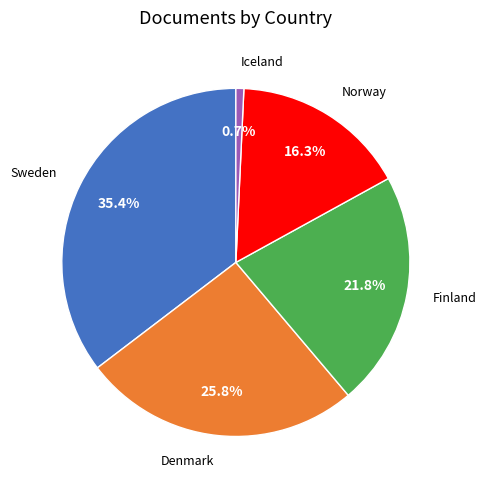

Is there any slice that represents more than half of the pie?

No